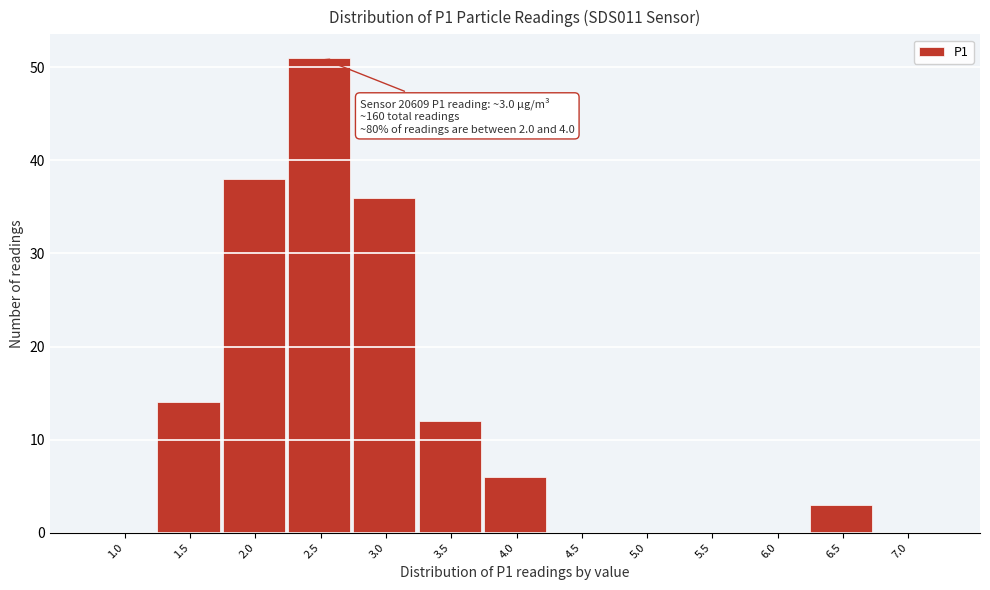

Reading right to left, what are all the values shown in this chart?

7.0=0	6.5=3	6.0=0	5.5=0	5.0=0	4.5=0	4.0=6	3.5=12	3.0=36	2.5=51	2.0=38	1.5=14	1.0=0